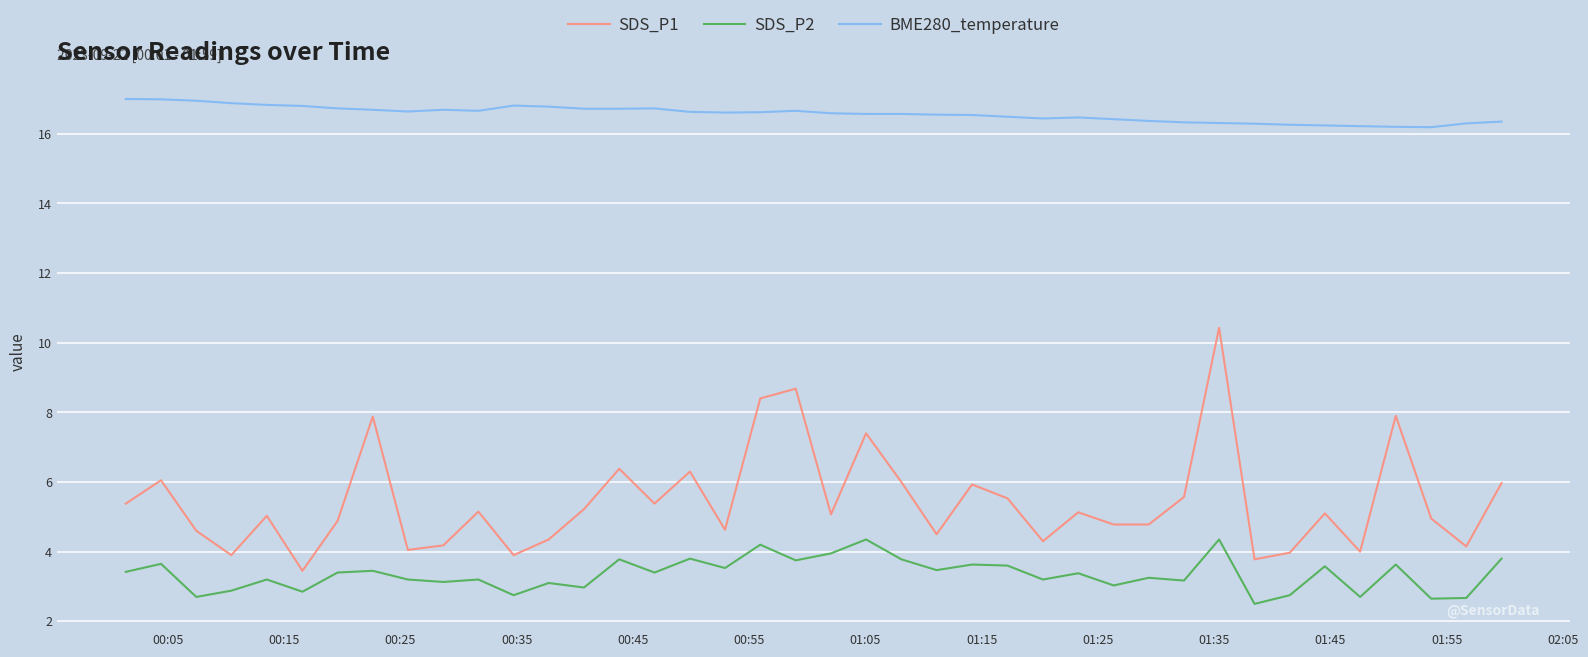

What is the maximum value shown in the chart?

17.0